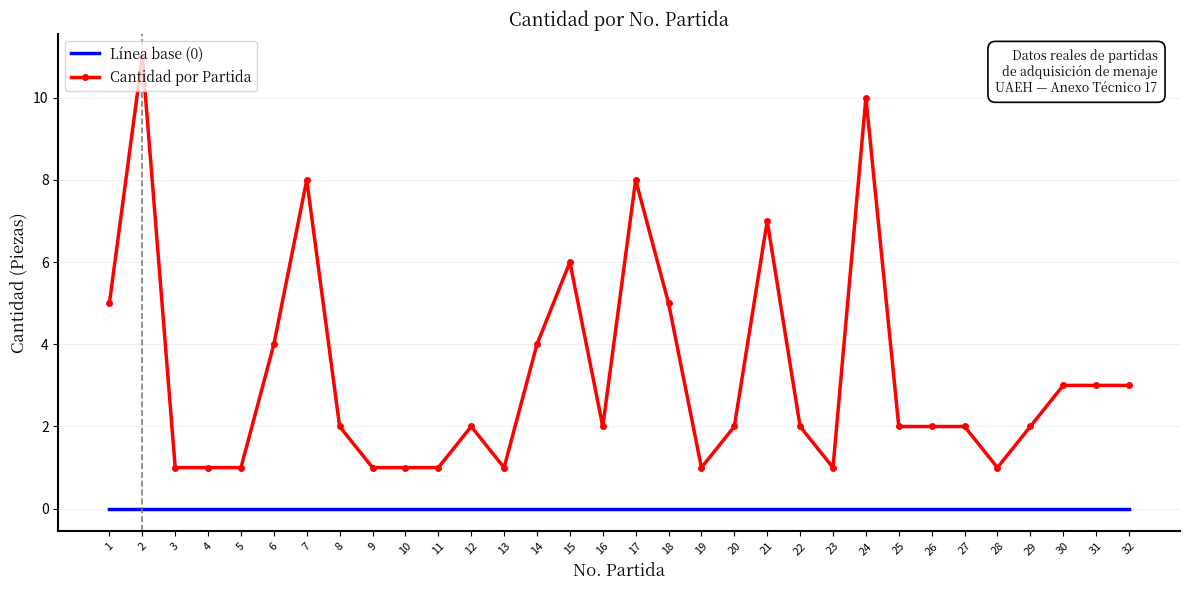

True or false: Cantidad por Partida has a value of 2 at 20.

True